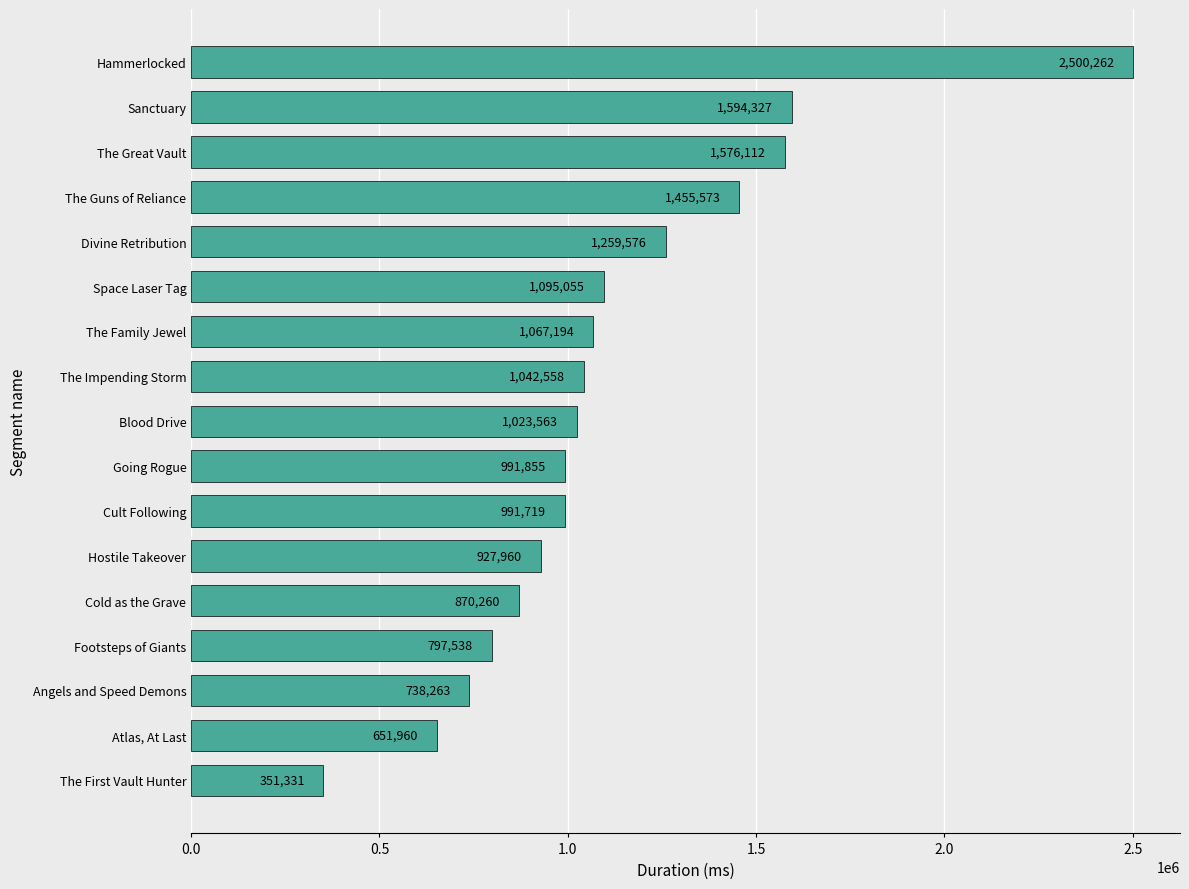

What is the approximate value at Blood Drive, to the nearest 10?

1023560